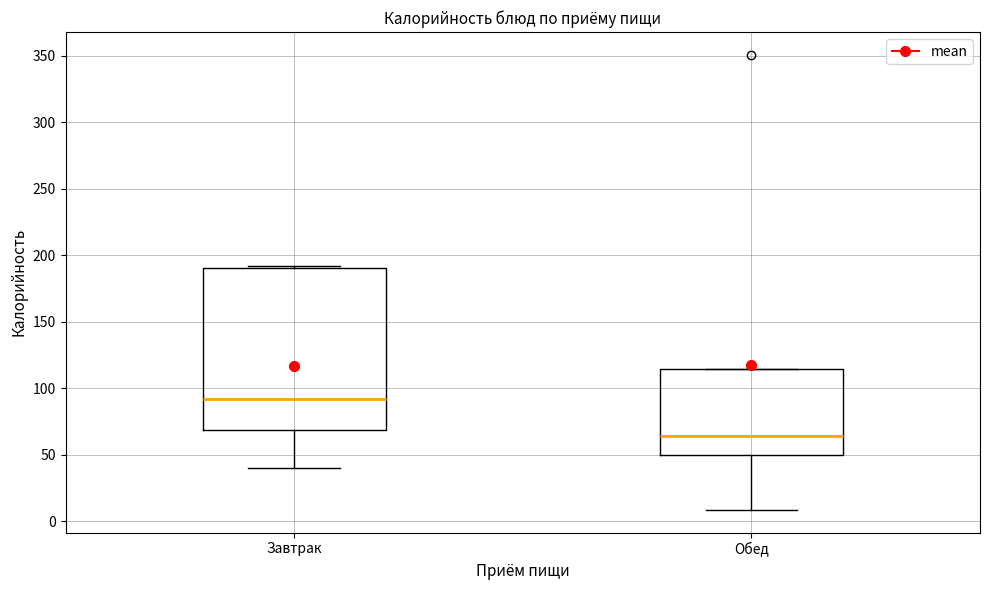

Which box is the tallest, from its lower edge to its upper edge?

Завтрак